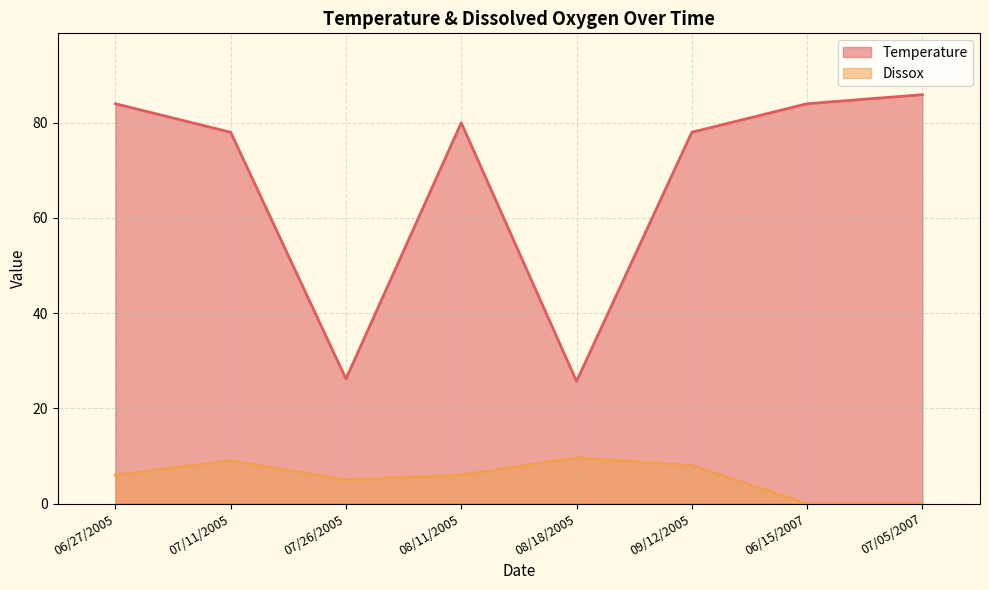

Is it true that Dissox equals 14.0 at 08/18/2005?

False